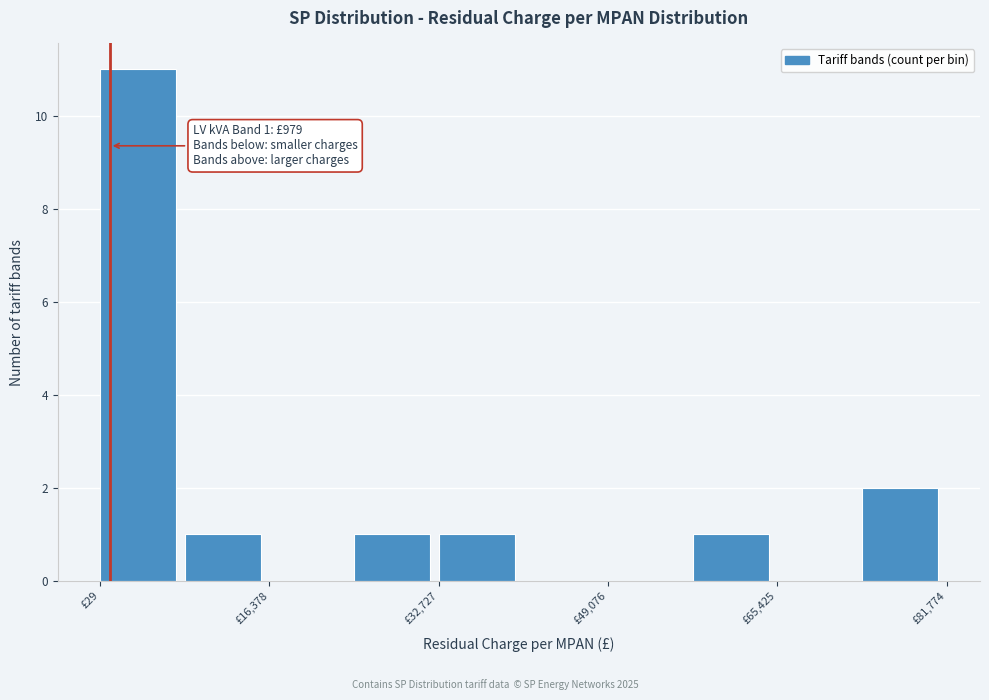

Over which range of the x-axis is the bar tallest?

0 to 8000